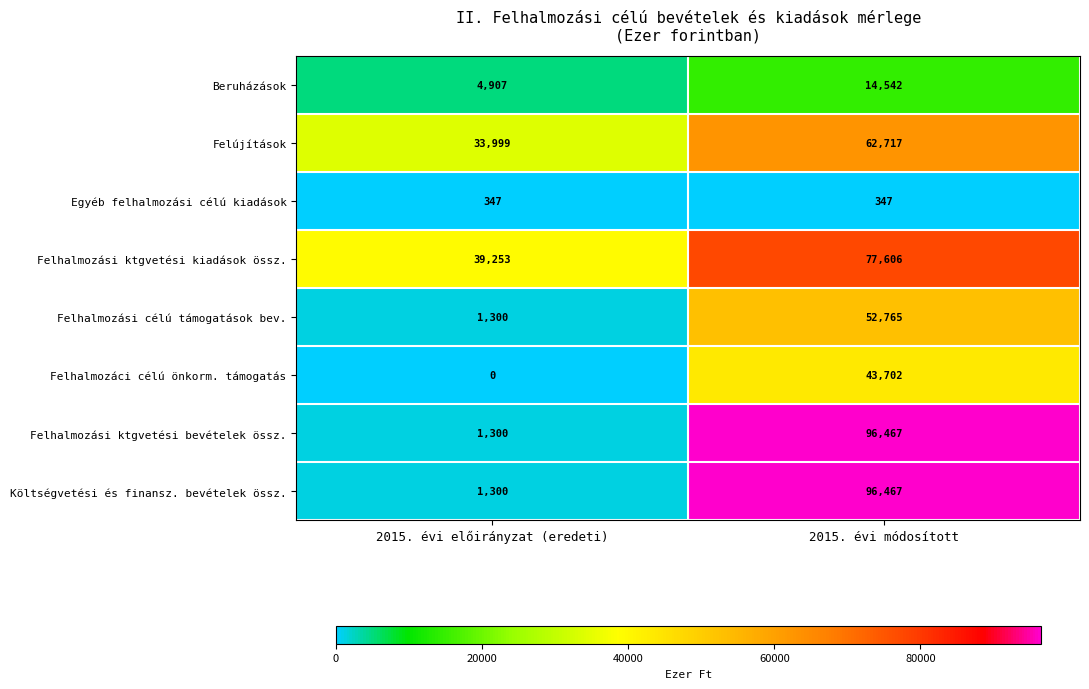

Reading right to left, list all the values displayed in this chart.

Beruházások: 14542	4907
Felújítások: 62717	33999
Egyéb felhalmozási célú kiadások: 347	347
Felhalmozási ktgvetési kiadások össz.: 77606	39253
Felhalmozási célú támogatások bev.: 52765	1300
Felhalmozáci célú önkorm. támogatás: 43702	0
Felhalmozási ktgvetési bevételek össz.: 96467	1300
Költségvetési és finansz. bevételek össz.: 96467	1300